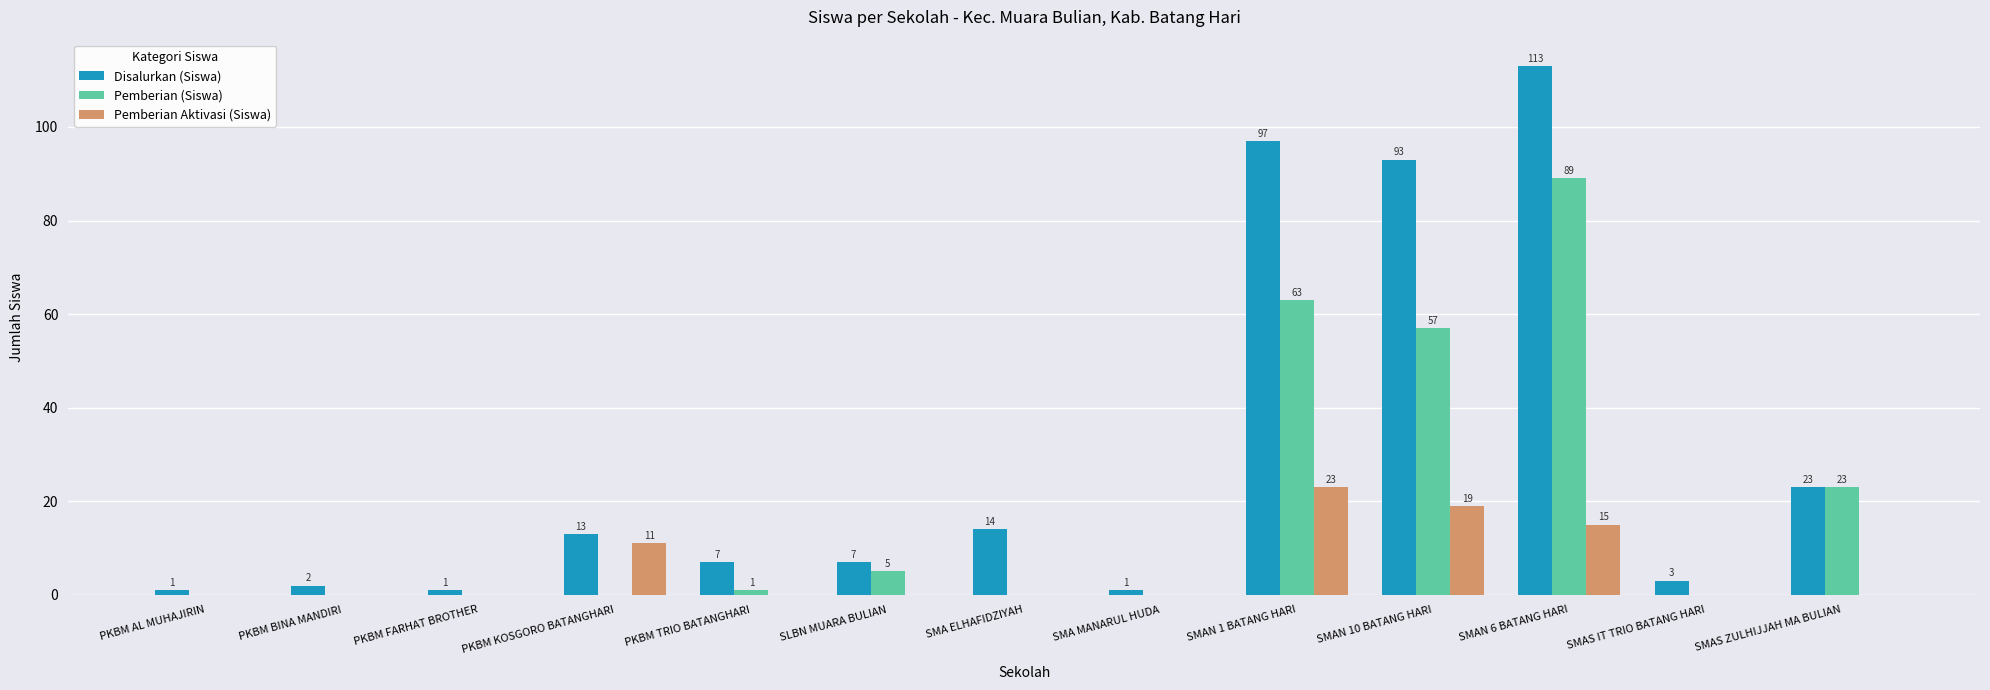

True or false: Pemberian (Siswa) has a value of 5 at SLBN MUARA BULIAN.

True